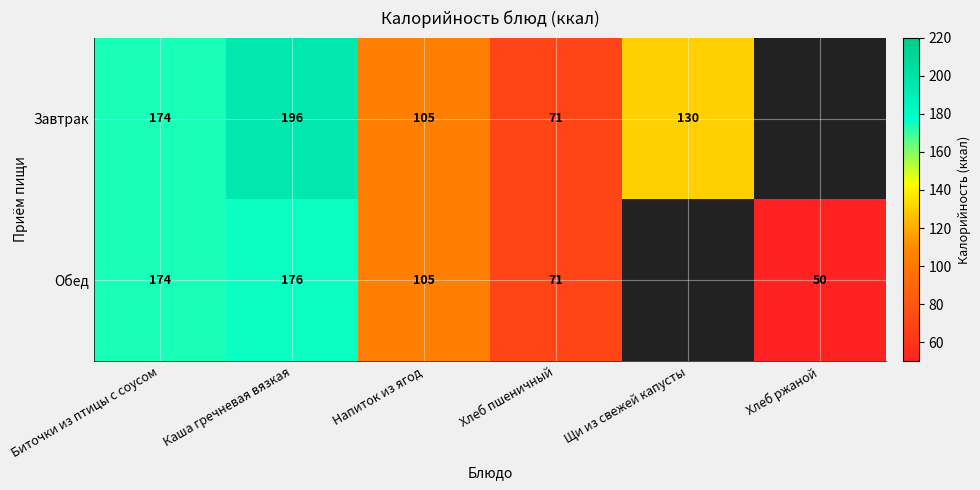

At how many categories does at least one series exceed 189?

1